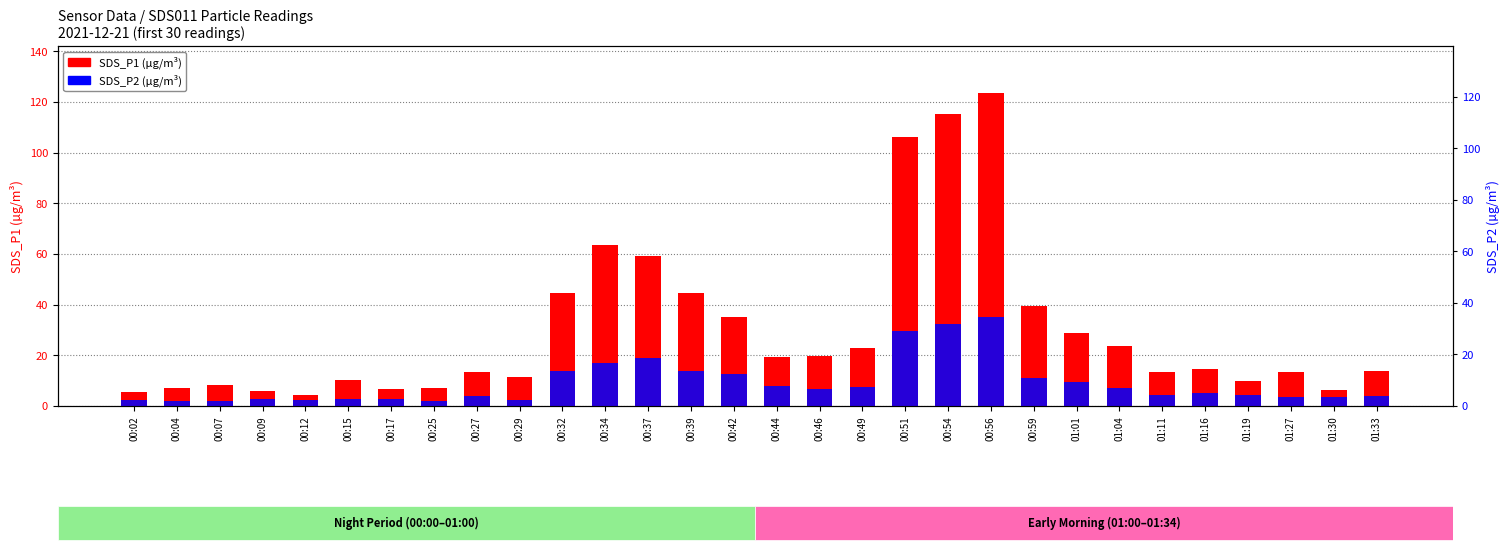

Which has a higher value, 00:09 or 01:33?

01:33